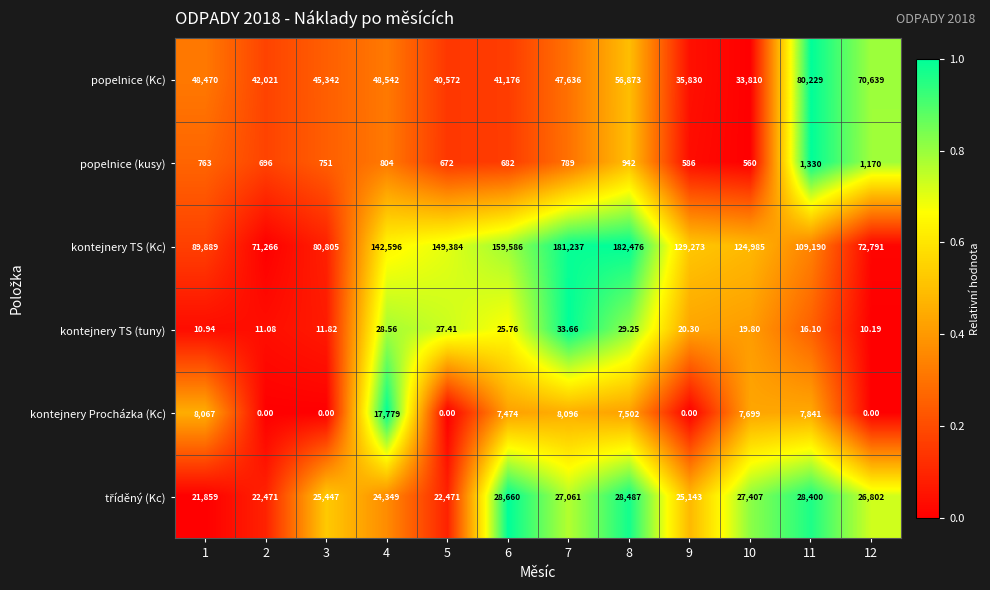

Which series changed the most between 4 and 9?

kontejnery Procházka (Kc)